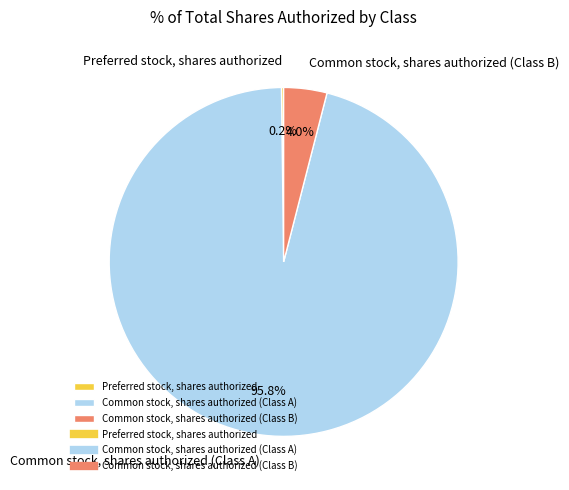

Between Common stock, shares authorized (Class B) and Common stock, shares authorized (Class A), which is larger?

Common stock, shares authorized (Class A)